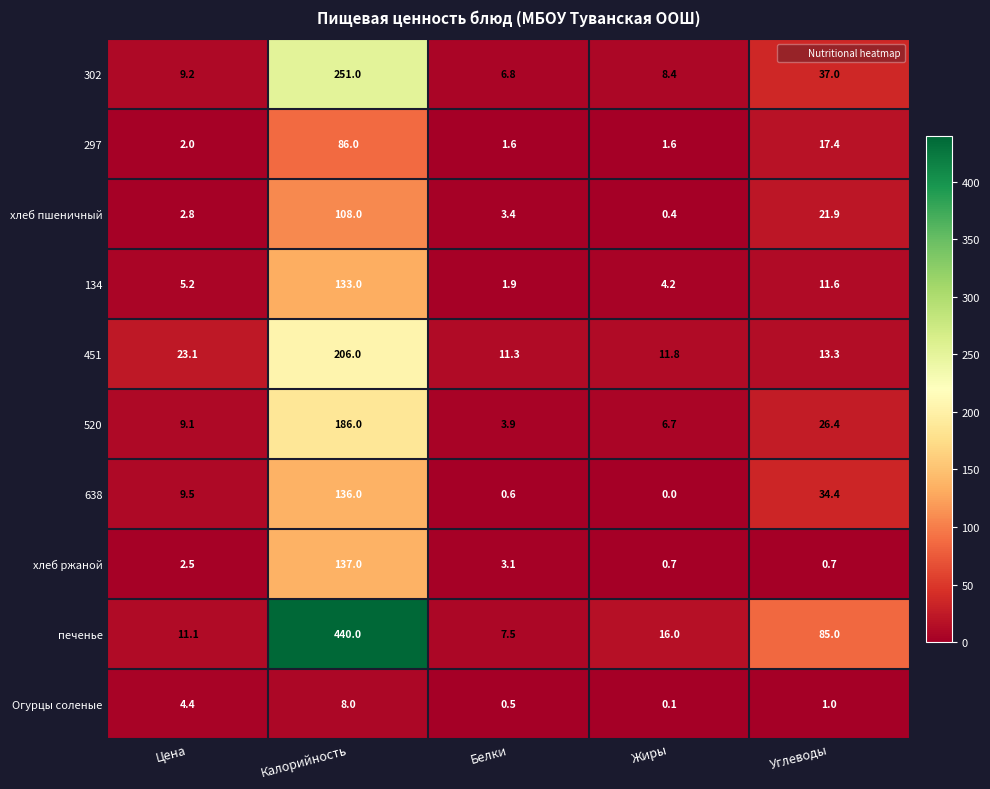

What is the sum of all Огурцы соленые values?

14.0